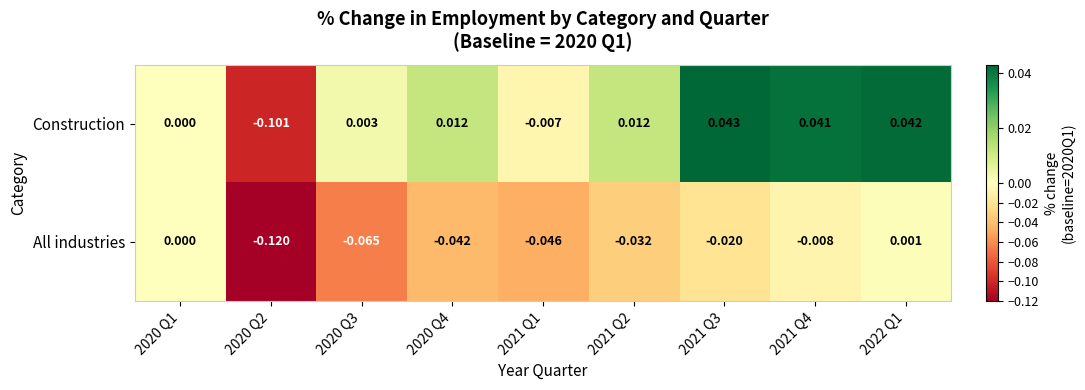

Between 2021 Q3 and 2021 Q4, which series saw the biggest shift?

All industries